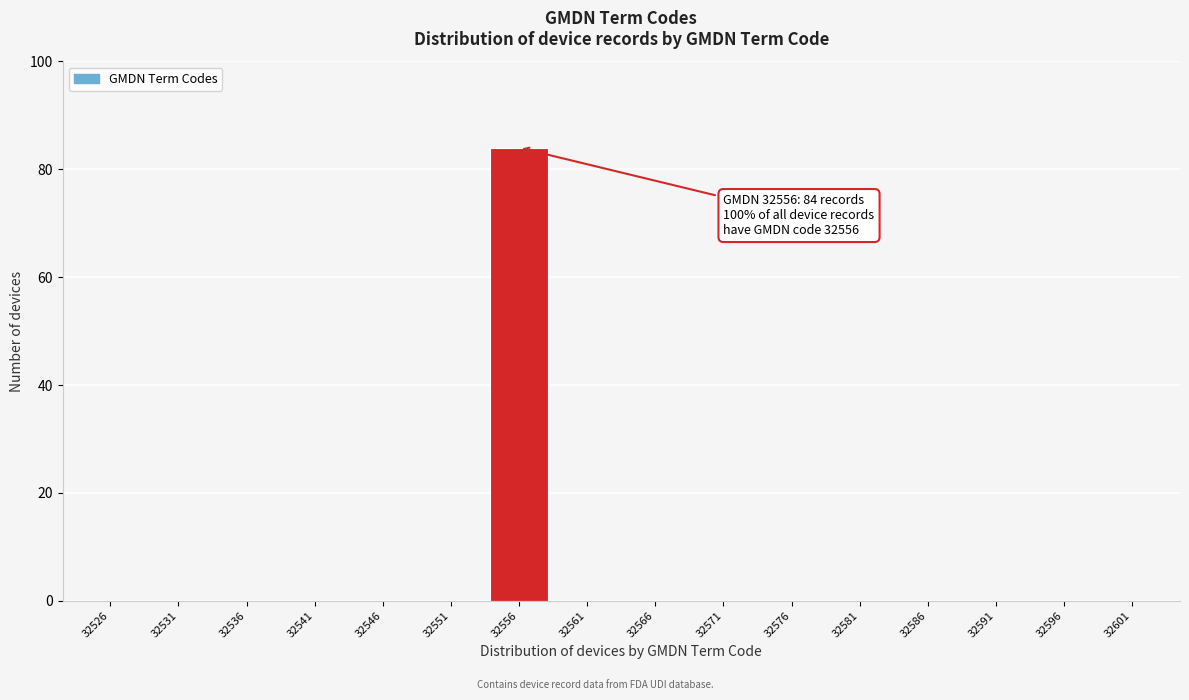

Reading left to right, what are all the values shown in this chart?

32526=0	32531=0	32536=0	32541=0	32546=0	32551=0	32556=84	32561=0	32566=0	32571=0	32576=0	32581=0	32586=0	32591=0	32596=0	32601=0